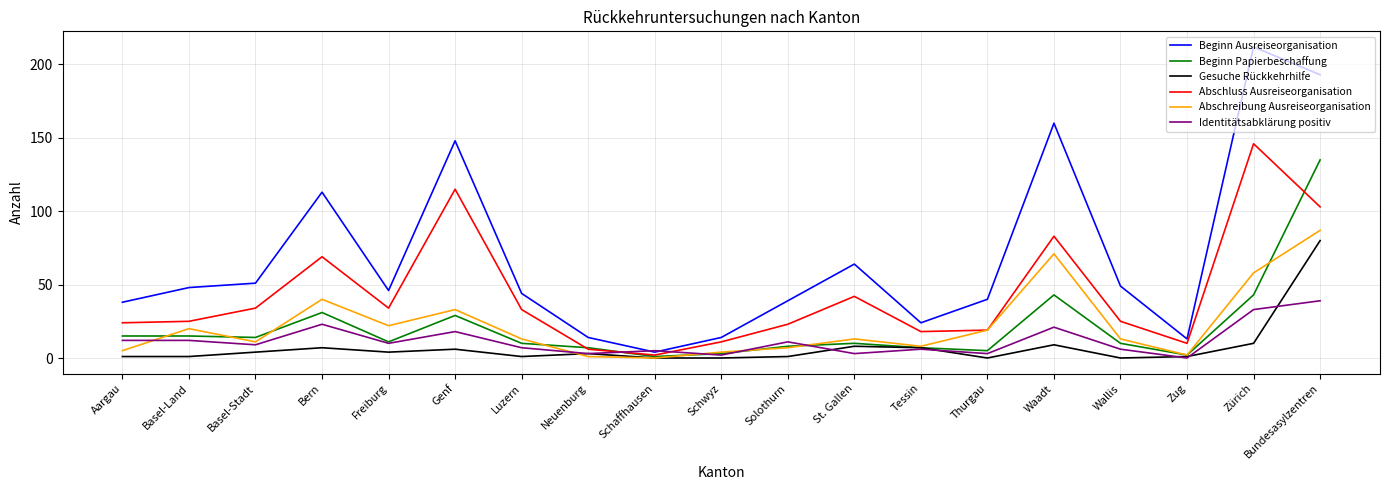

At which label does Abschreibung Ausreiseorganisation reach its peak?

Bundesasylzentren